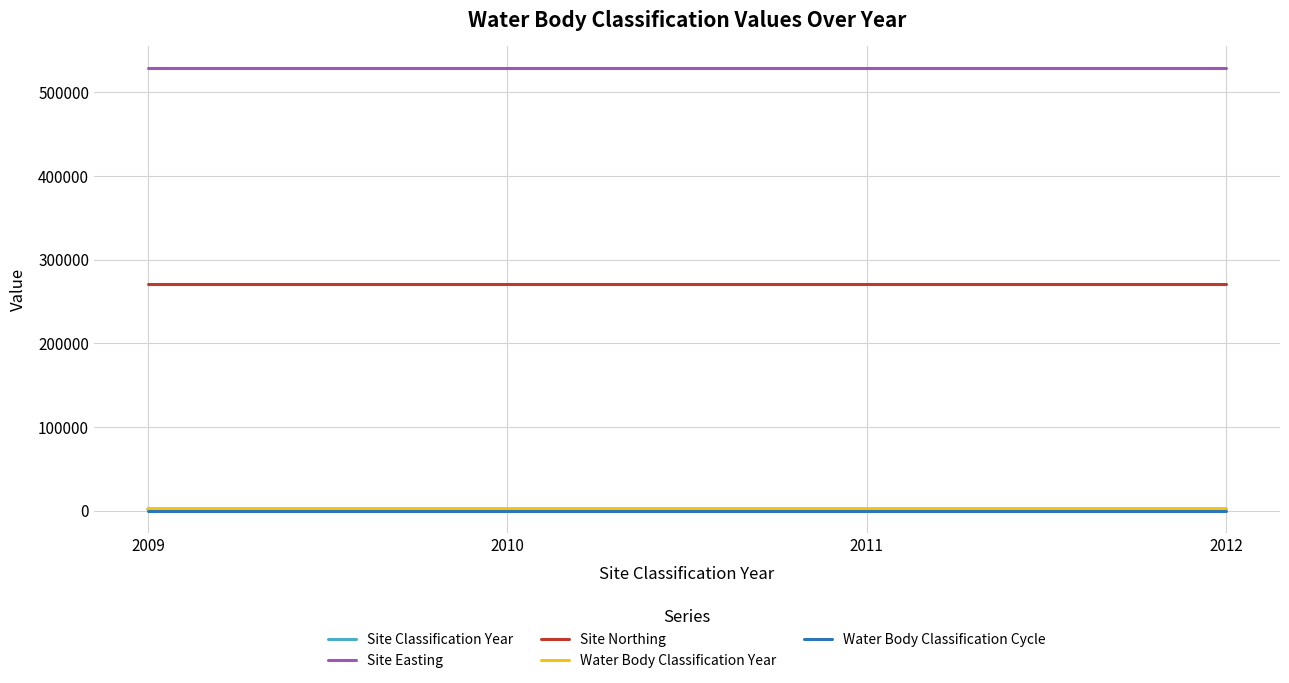

Is this an area chart (filled region under the line)?

No